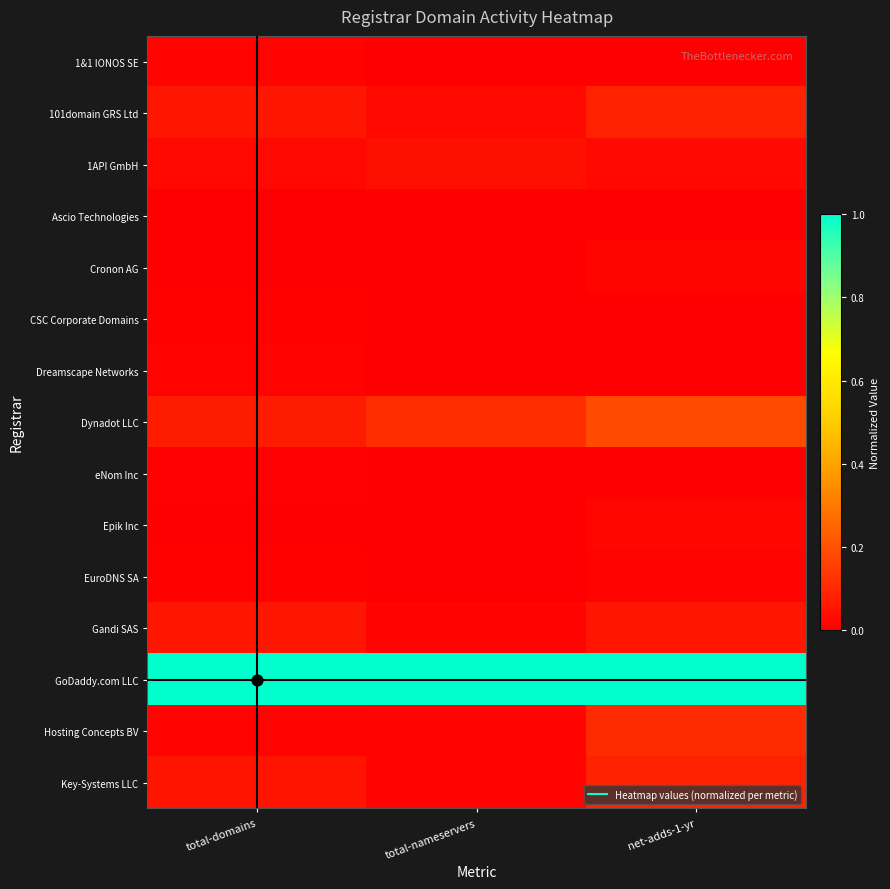

Which series has the largest total across all categories?

GoDaddy.com LLC